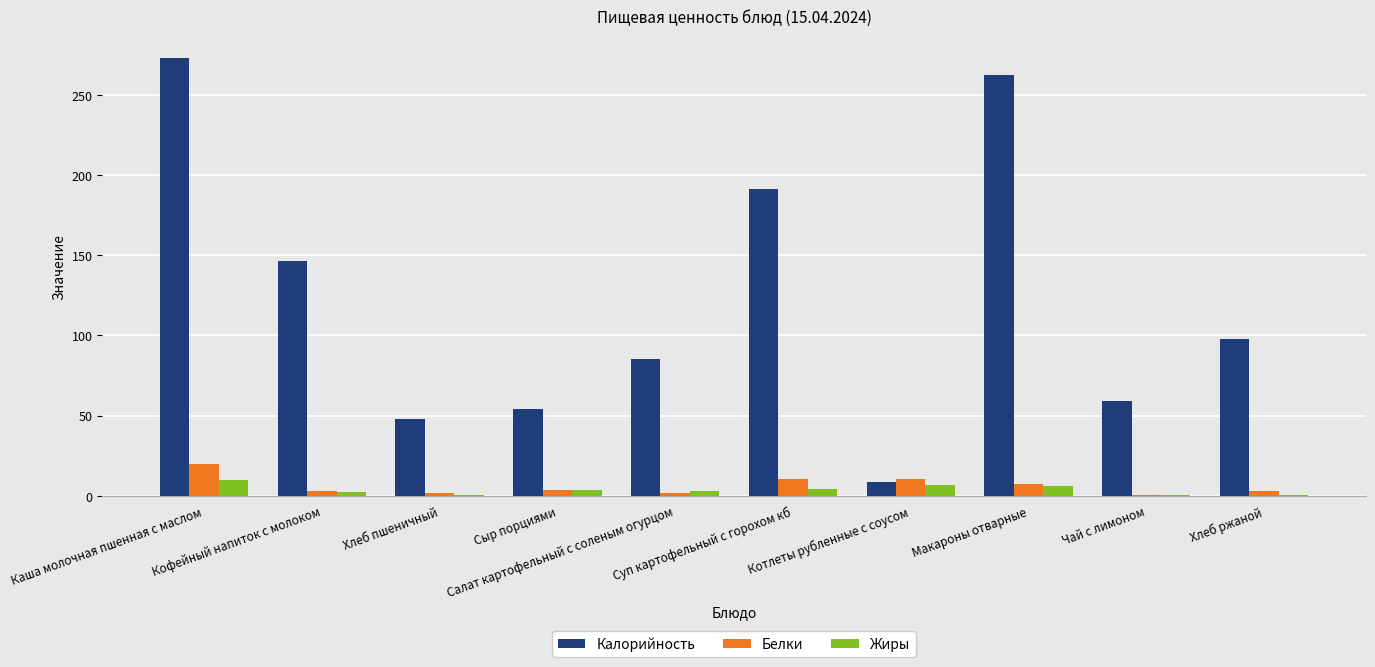

Where is Калорийность nearest to the value 140?

Кофейный напиток с молоком